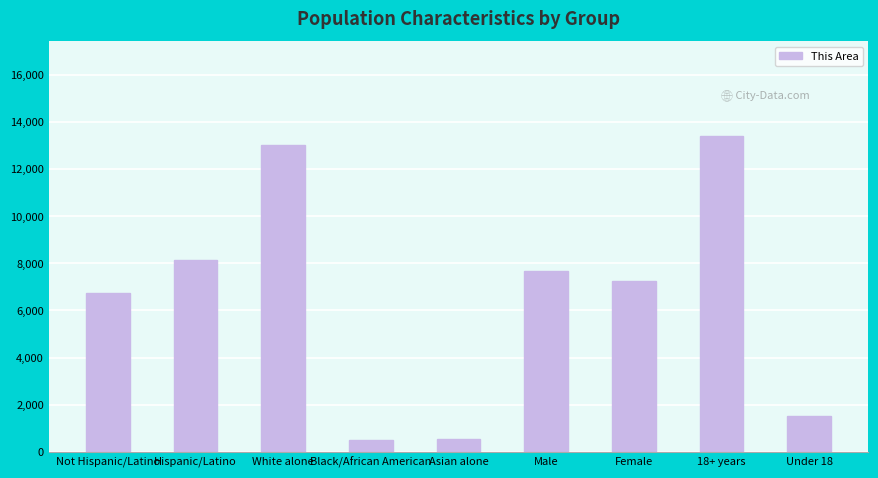

What is the label of the 8th bar from the right?

Hispanic/Latino